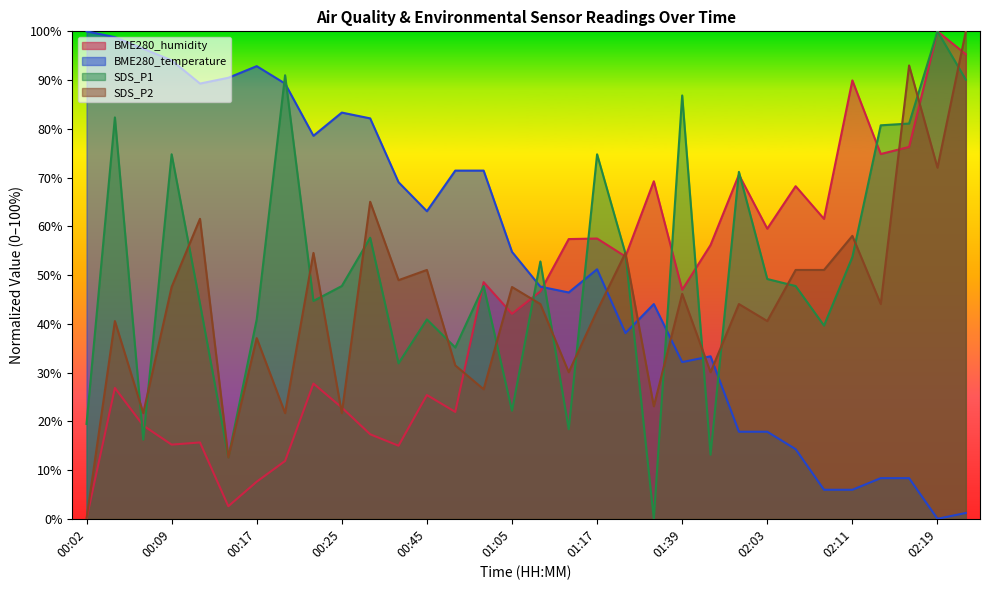

Between which two adjacent categories do BME280_humidity and SDS_P1 first intersect?

00:04 and 00:07